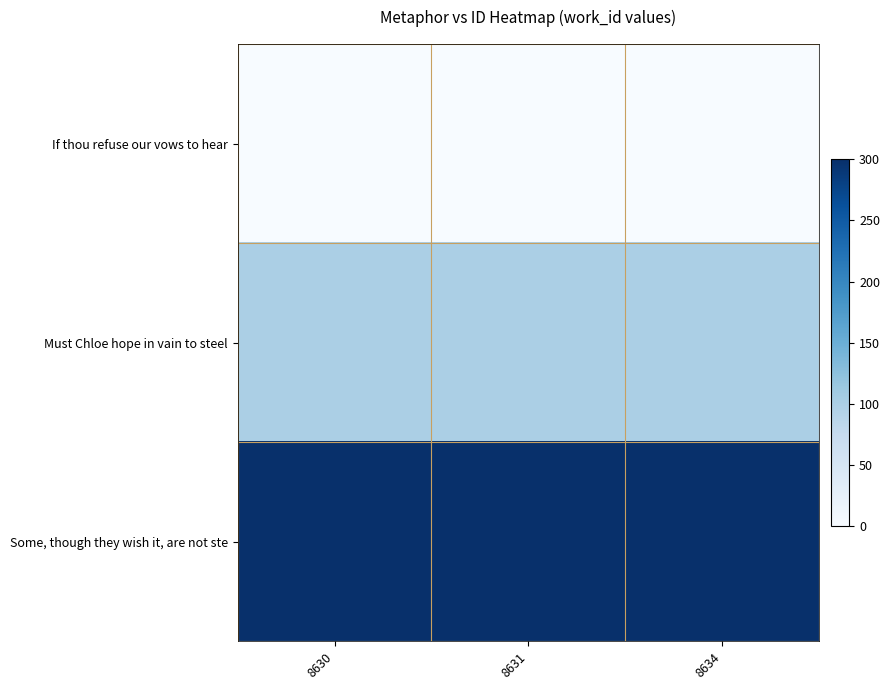

What is the spread (max minus min) of values at 8630?

300